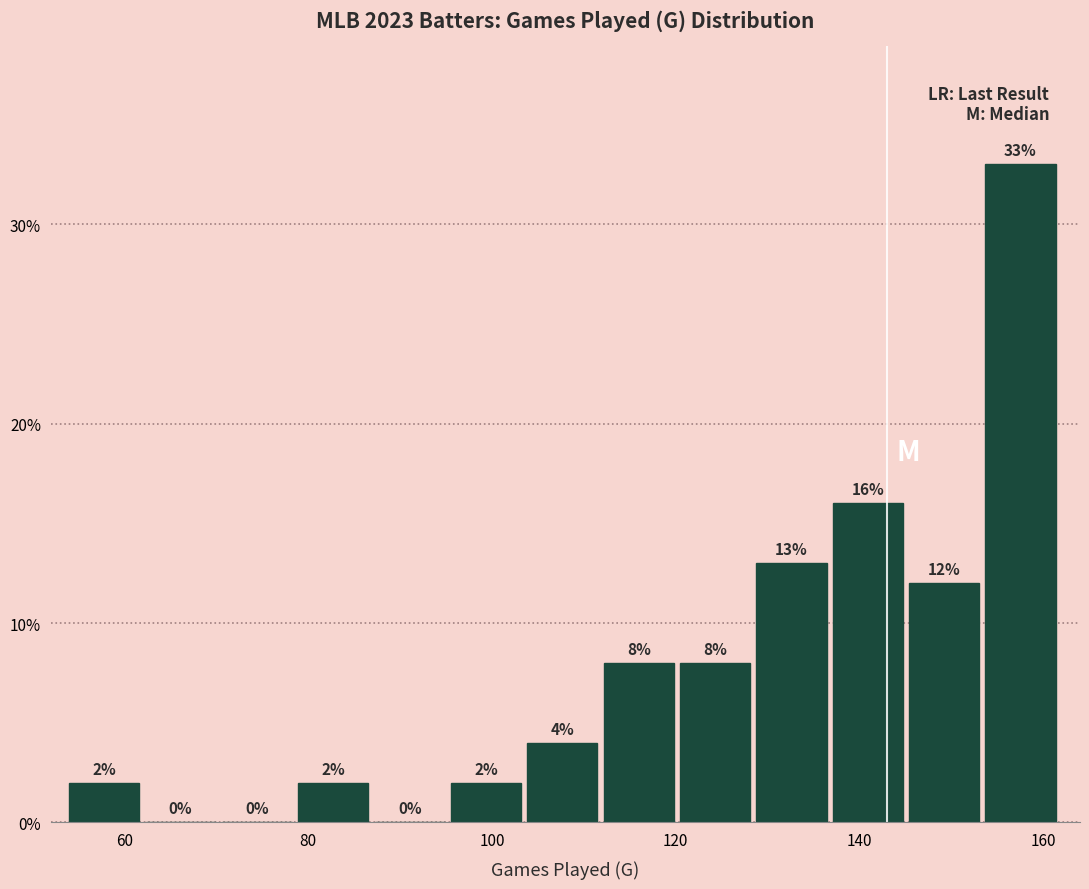

Over which range of the x-axis is the bar tallest?

154 to 162